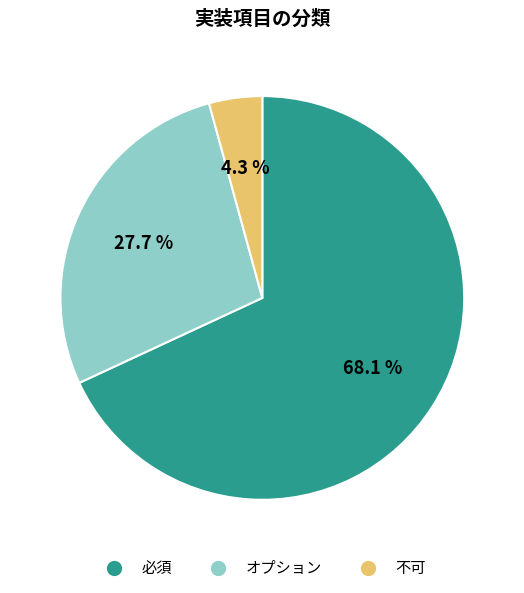

Which category accounts for the majority?

必須